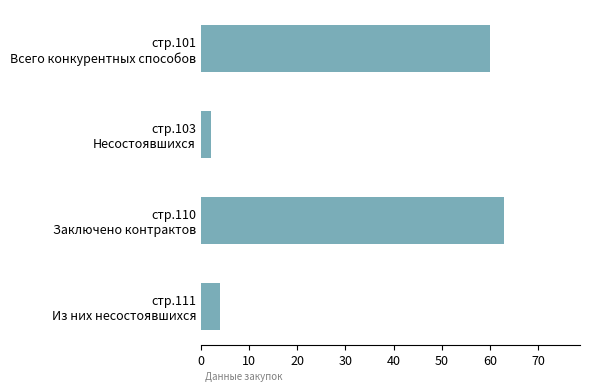

What is the sum of all values?

129